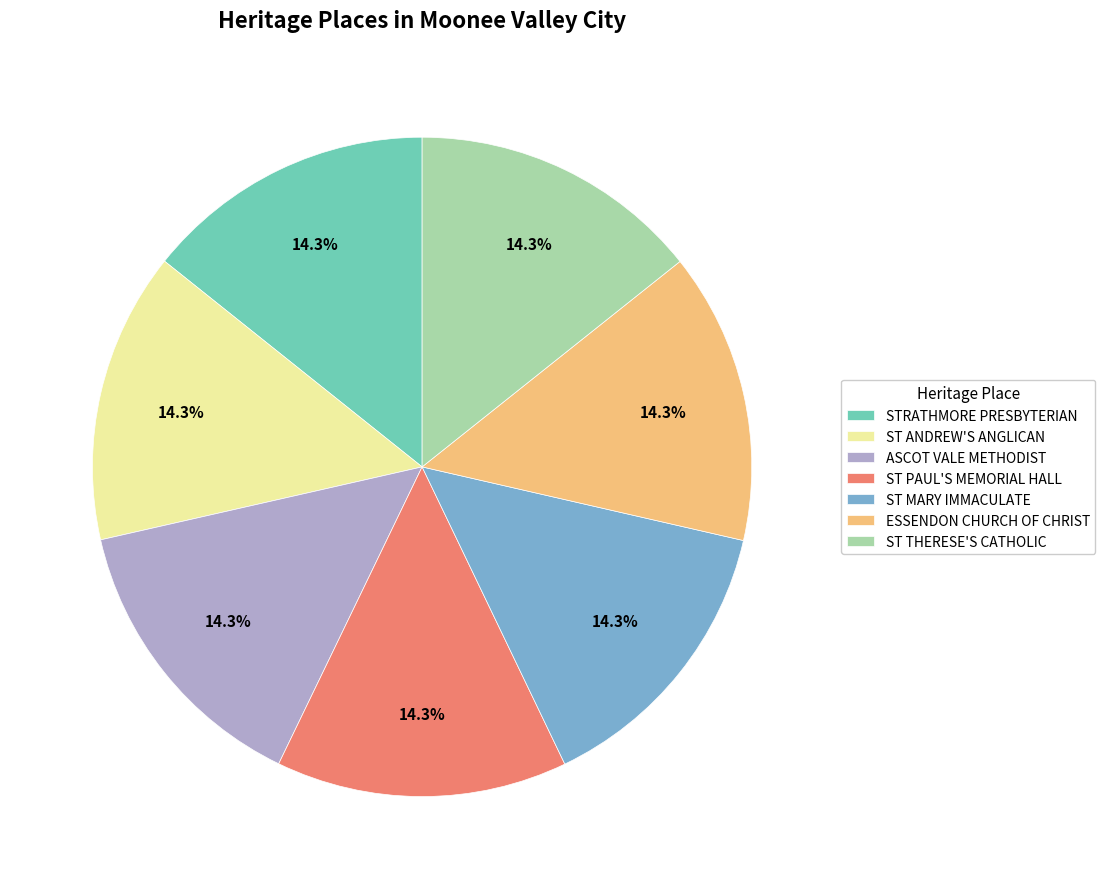

What percentage do ST ANDREW'S ANGLICAN and STRATHMORE PRESBYTERIAN together represent?

28.6%